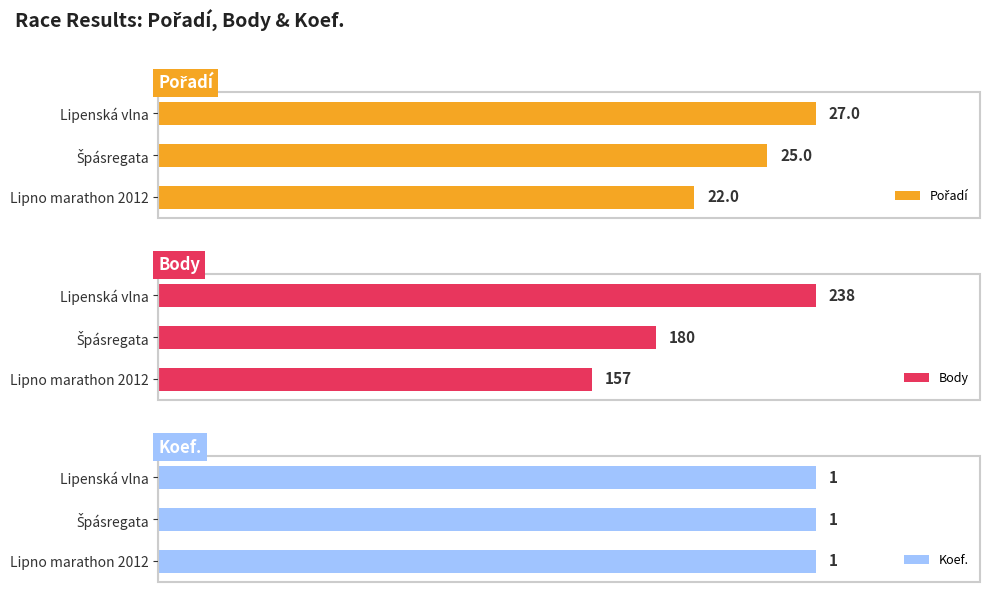

Which category has the highest value in the Body series?

Lipenská vlna